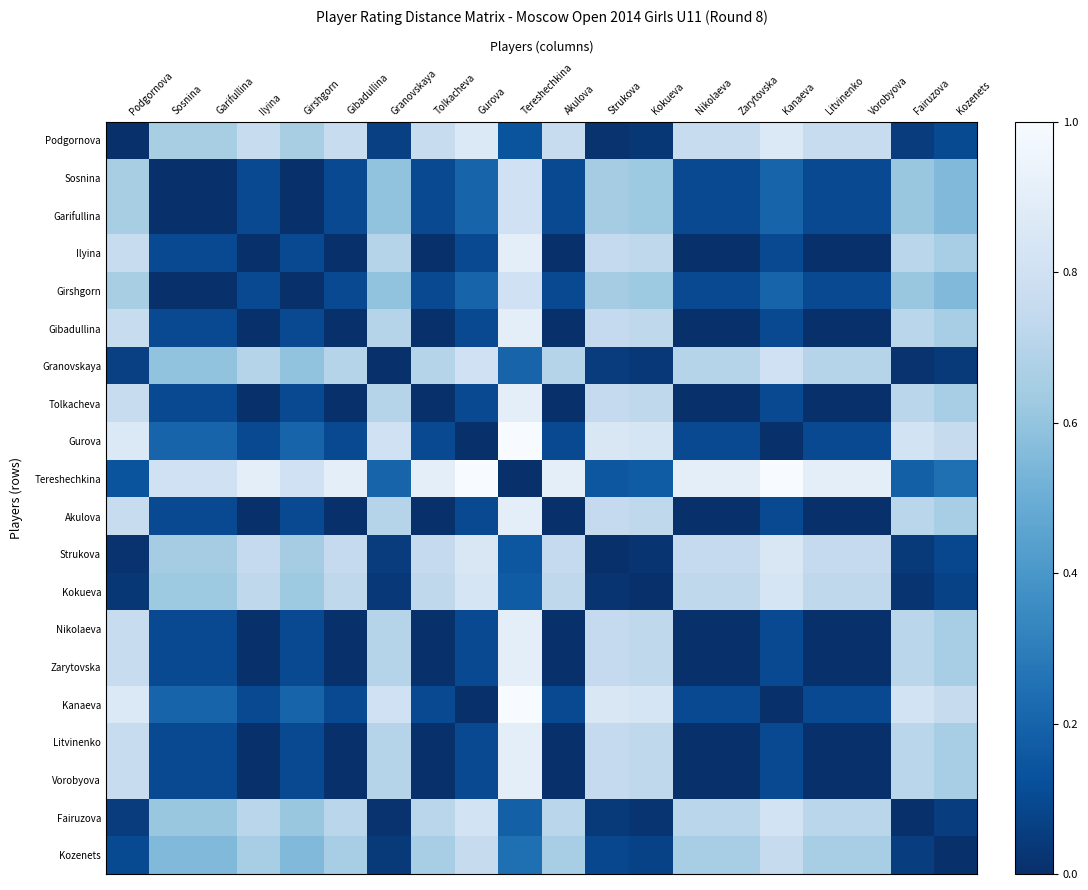

What is the difference between the highest and lowest values at Gurova?

1.0